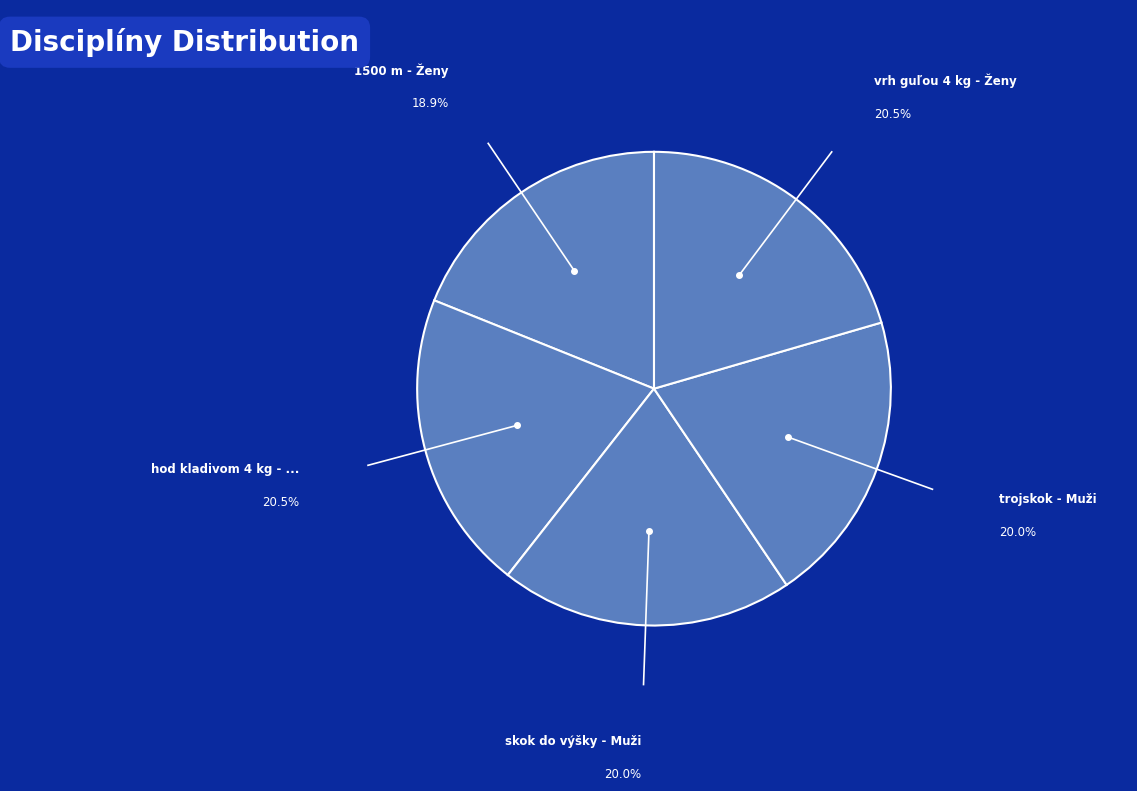

To the nearest percent, what is the average slice percentage?

20%